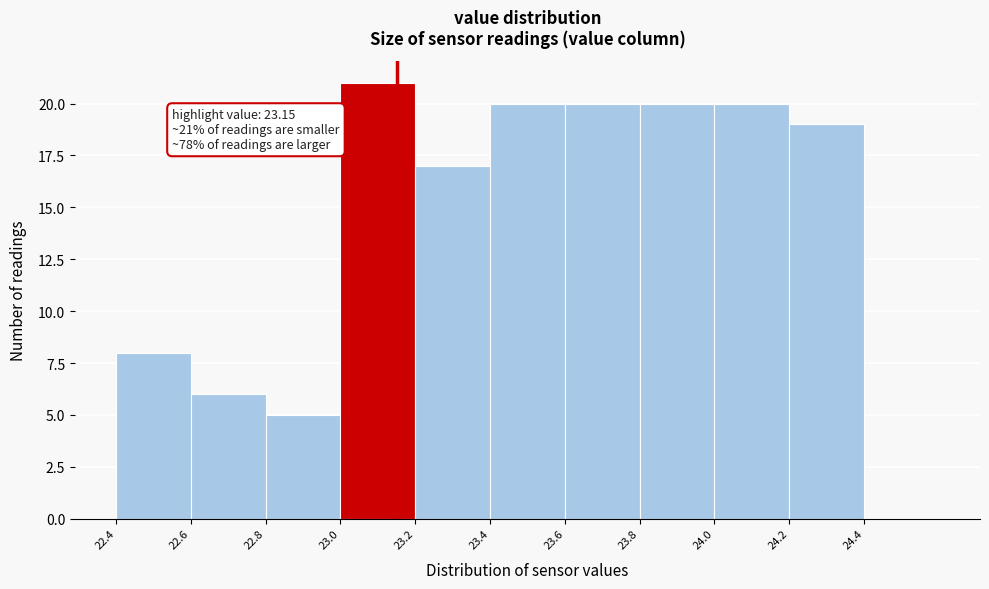

Over which range of the x-axis is the bar tallest?

23.0 to 23.2